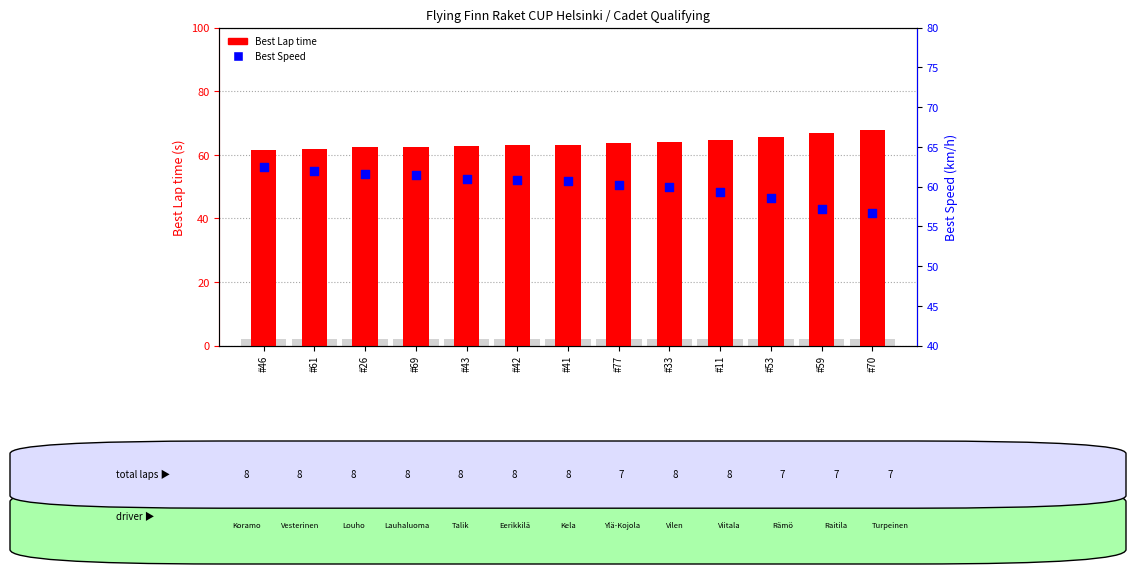

At which category is the sum across all series the highest?

#70